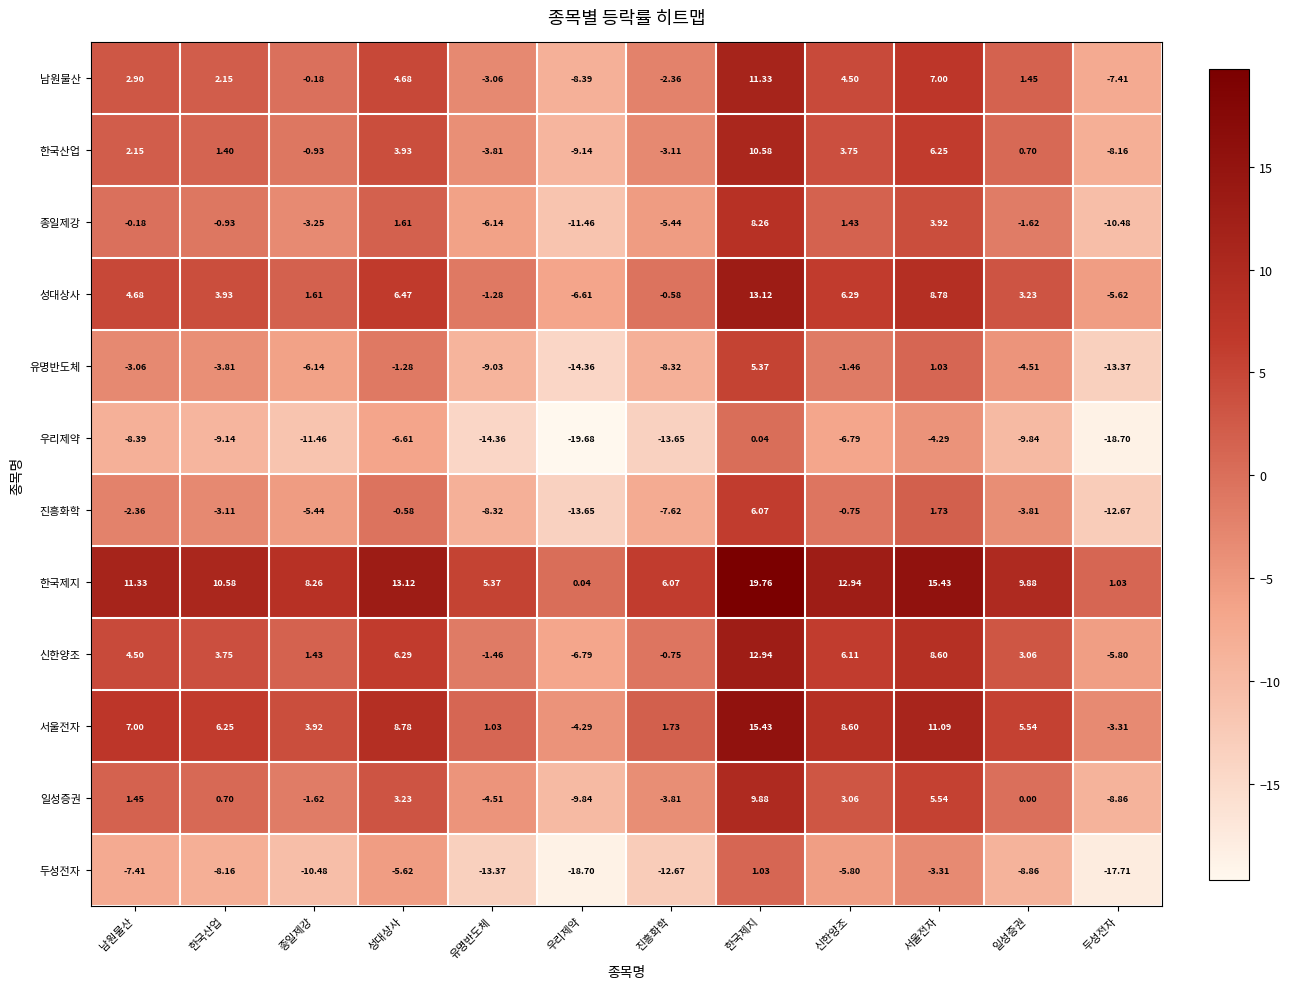

Which label corresponds to the smallest value in the chart?

우리제약